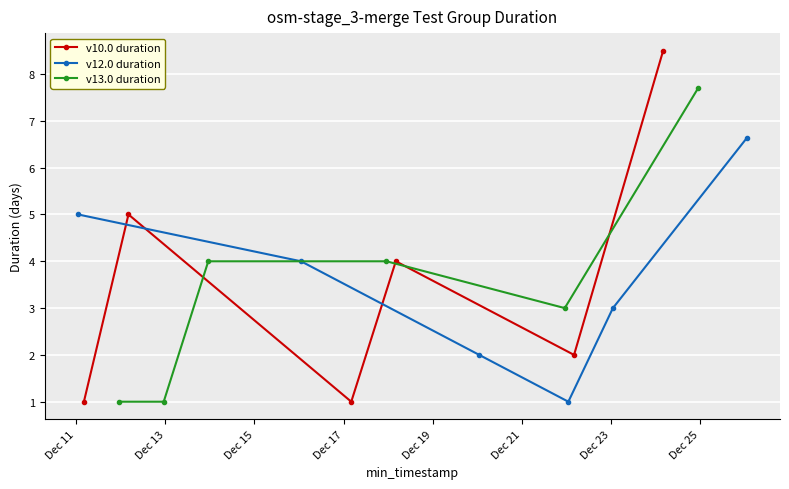

What is the minimum value for v13.0 duration?

1.0